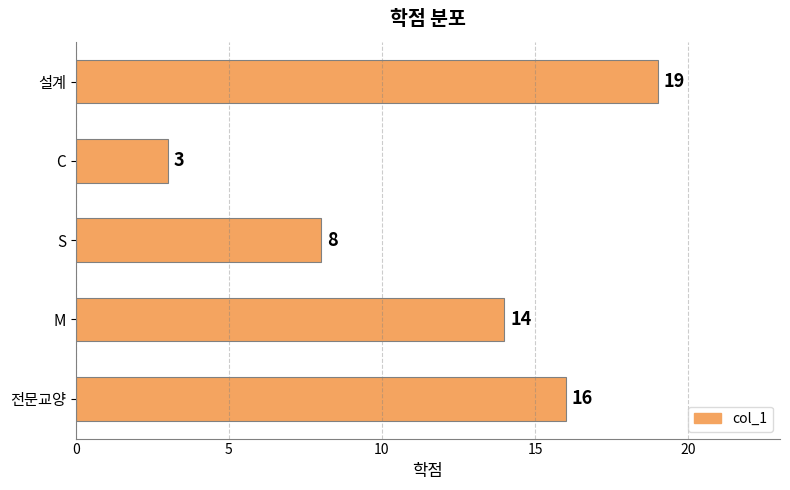

Between S and 전문교양, which is larger?

전문교양